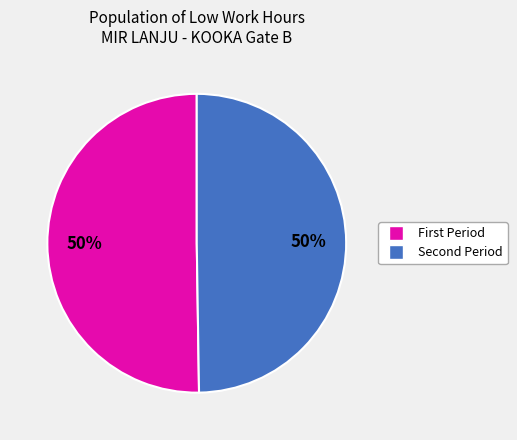

How many slices are in this pie chart?

2